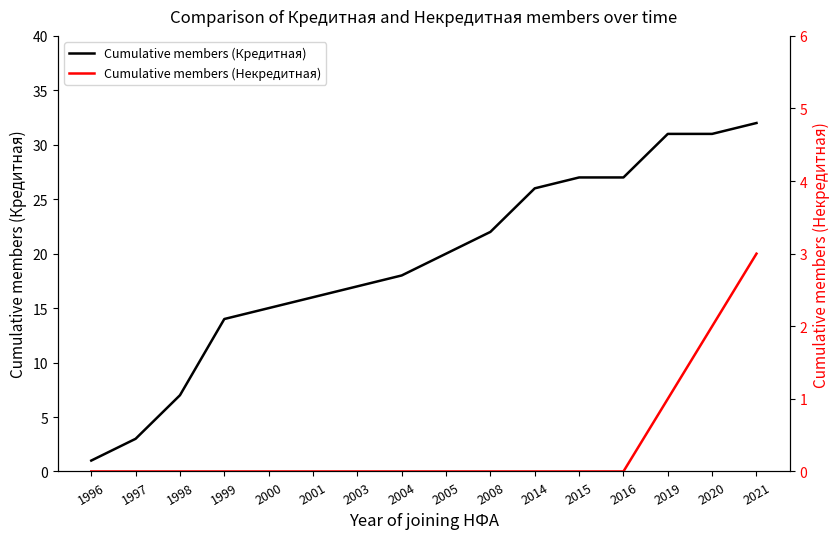

How many lines are shown in the chart?

2